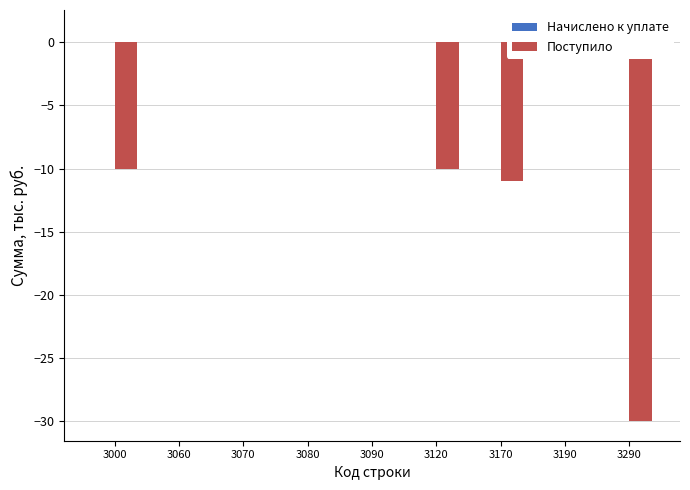

Between 3090 and 3120, which series saw the biggest shift?

Поступило